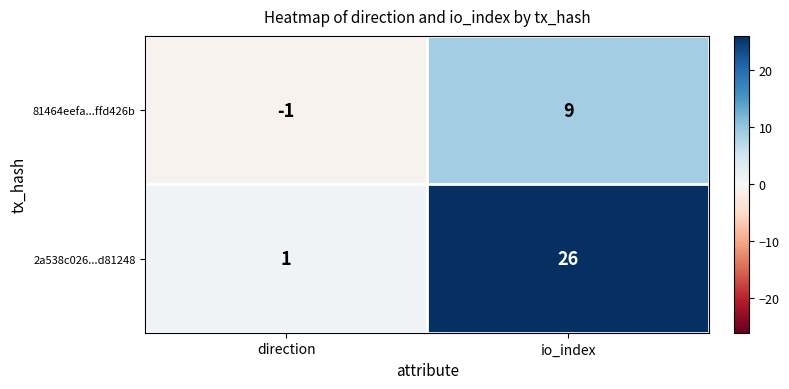

What is the spread (max minus min) of values at io_index?

17